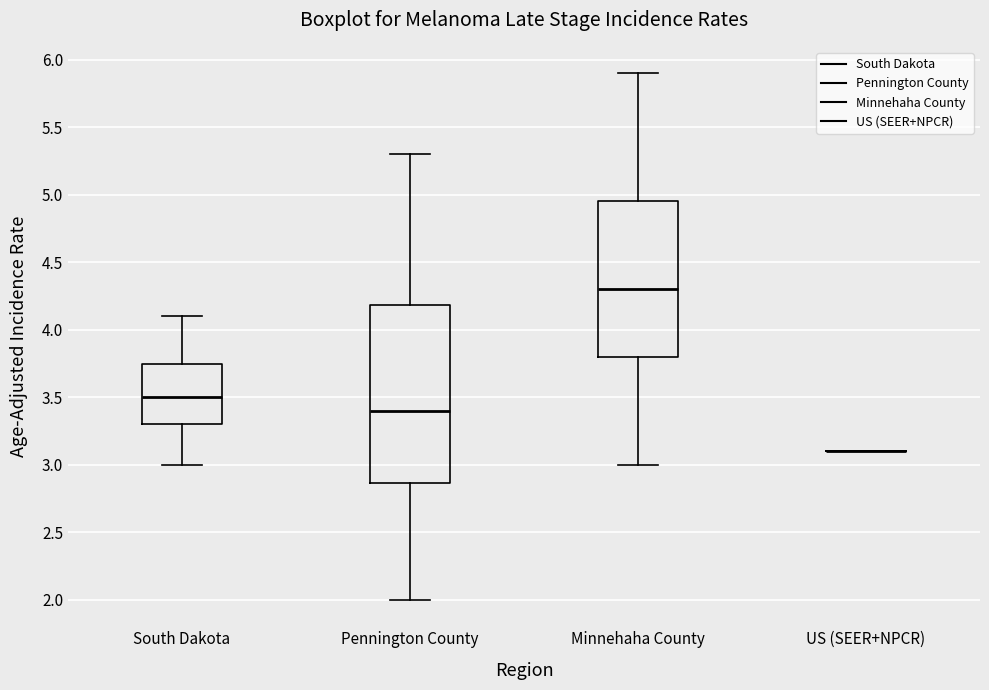

Reading left to right, transcribe this box plot: for each box, give where its median line is, the range the box spans, and where its two whiskers end, as read against the y-axis. The values are not printed on the chart, so give them approximately, as read against the axis.

South Dakota: median 3.50, box 3.30 to 3.75, whiskers 3.00 to 4.10
Pennington County: median 3.40, box 2.85 to 4.20, whiskers 2.00 to 5.30
Minnehaha County: median 4.30, box 3.80 to 4.95, whiskers 3.00 to 5.90
US (SEER+NPCR): box collapsed to a line at 3.10, whiskers 3.10 to 3.10